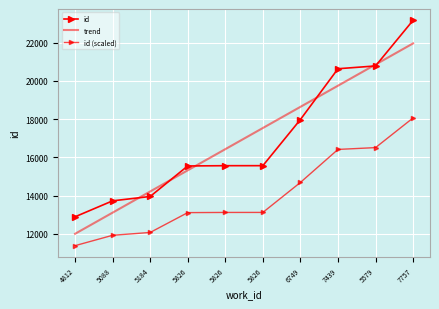

What is the difference between the second highest and minimum values in the id (scaled) series?

5130.4